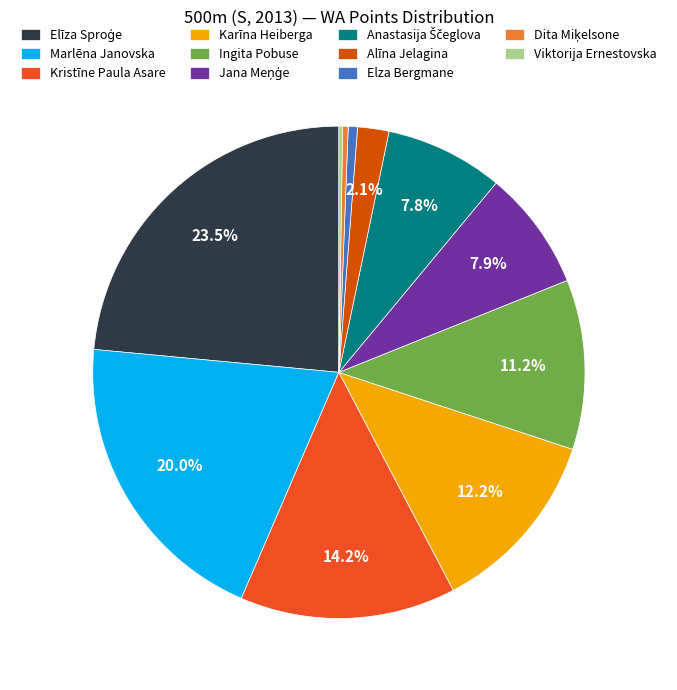

Does any single category account for the majority?

No